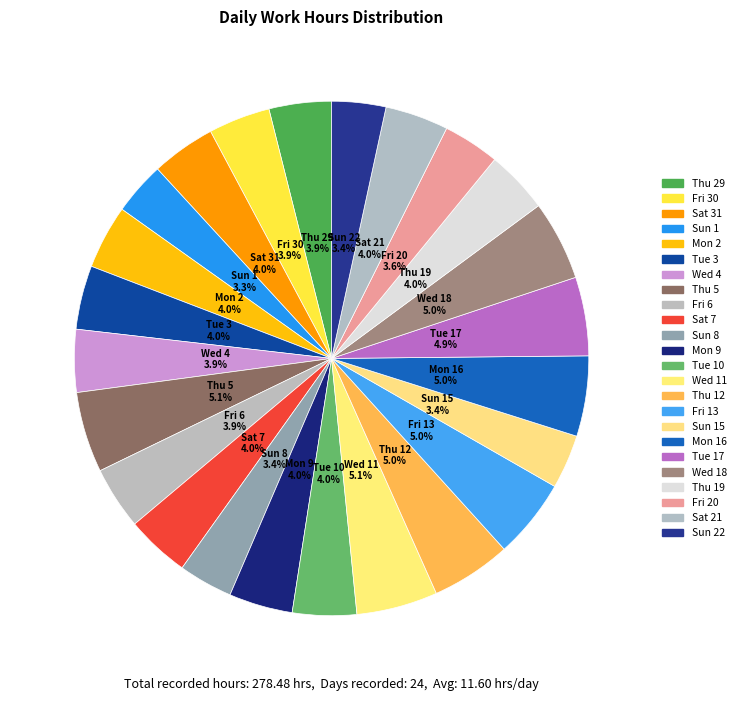

How many slices are in this pie chart?

24